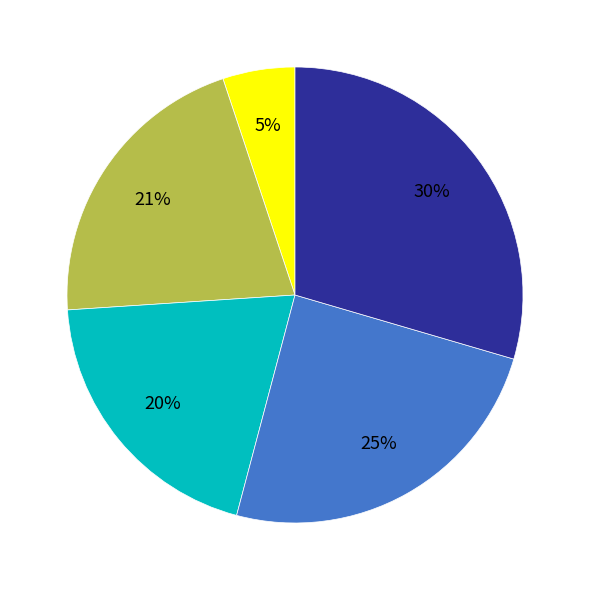

How many slices are in this pie chart?

5